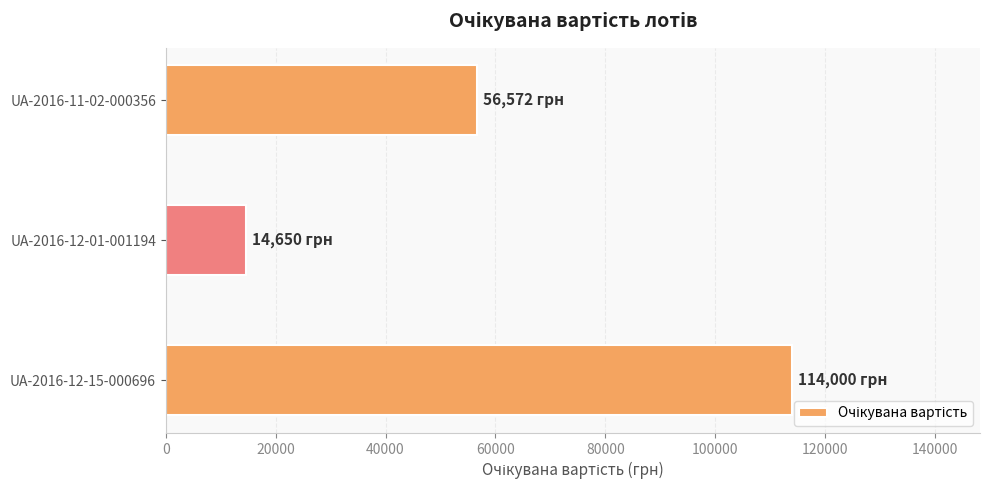

What is the ratio of the value at UA-2016-12-01-001194 to the value at UA-2016-11-02-000356?

0.3